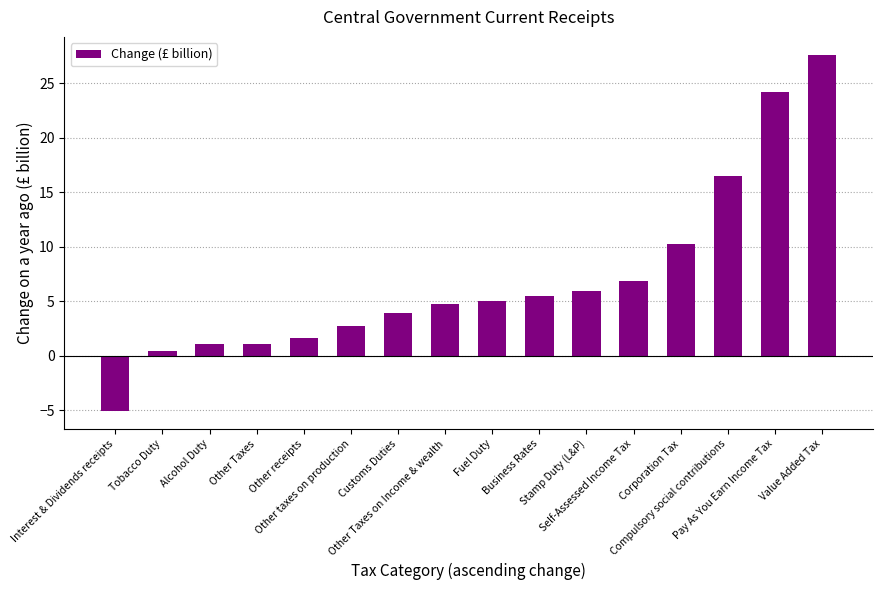

What is the minimum value shown in the chart?

-5.1